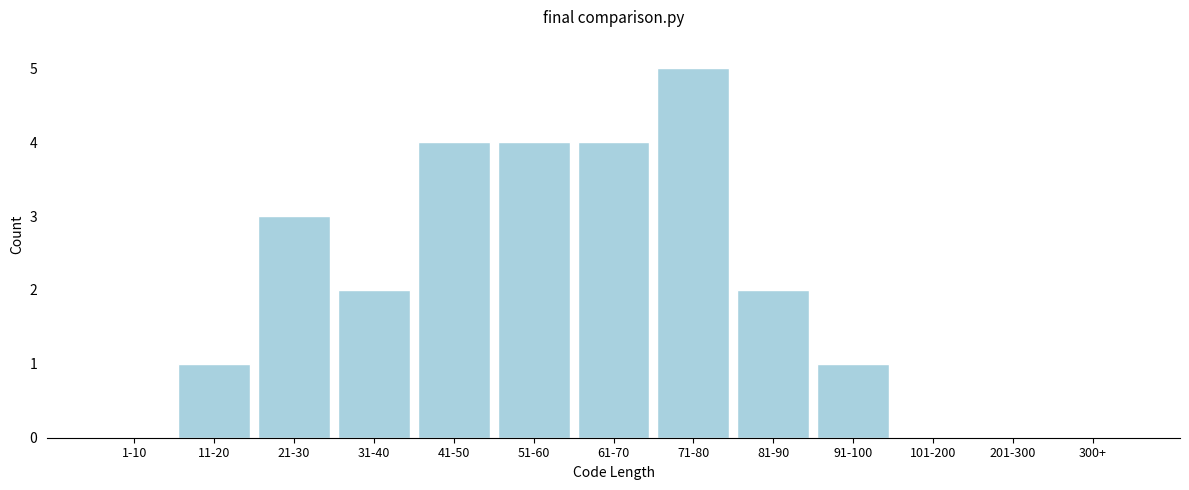

Reading left to right, list all the values displayed in this chart.

1-10=0	11-20=1	21-30=3	31-40=2	41-50=4	51-60=4	61-70=4	71-80=5	81-90=2	91-100=1	101-200=0	201-300=0	300+=0